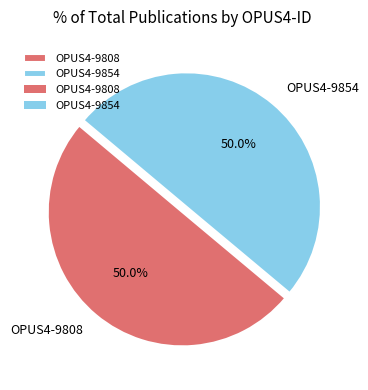

To the nearest percent, what percentage of the pie is OPUS4-9854?

50%